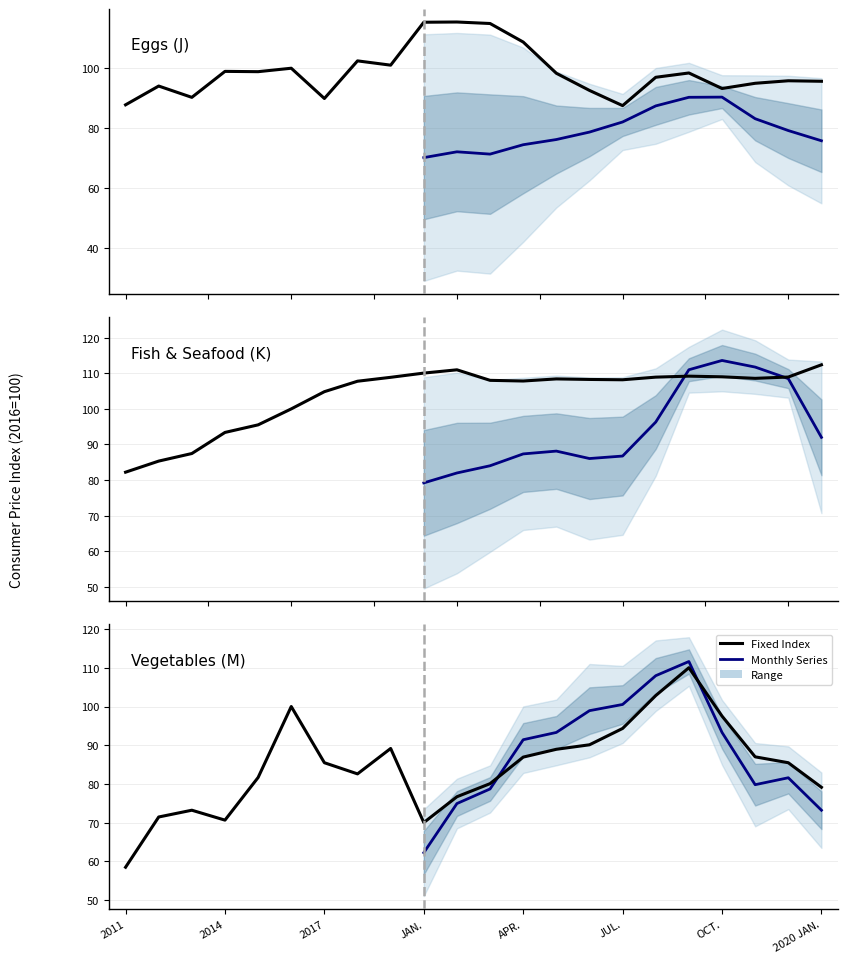

What is the greatest value displayed?

115.4